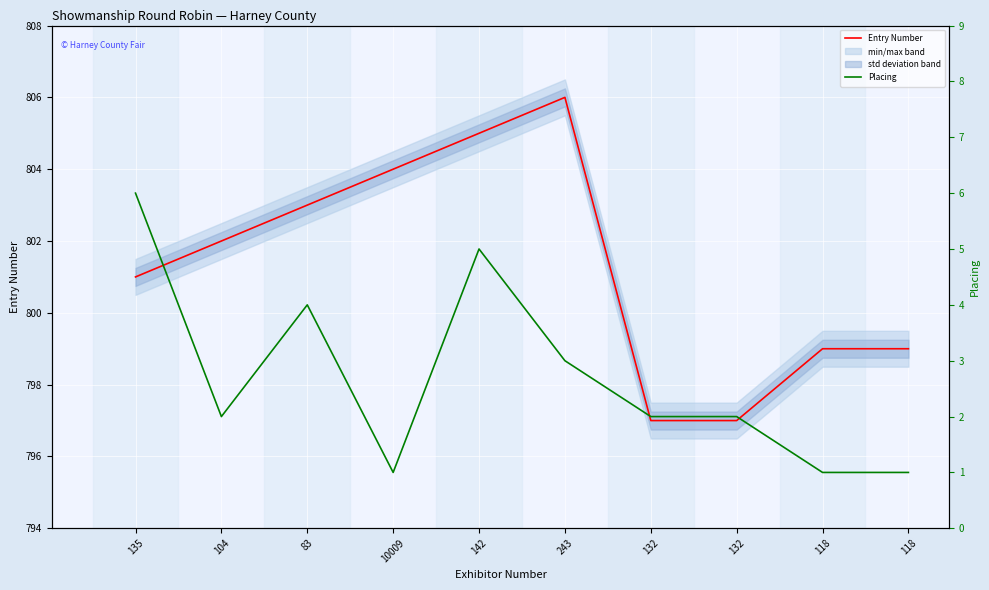

What are all the series names shown in the legend?

Entry Number, Placing